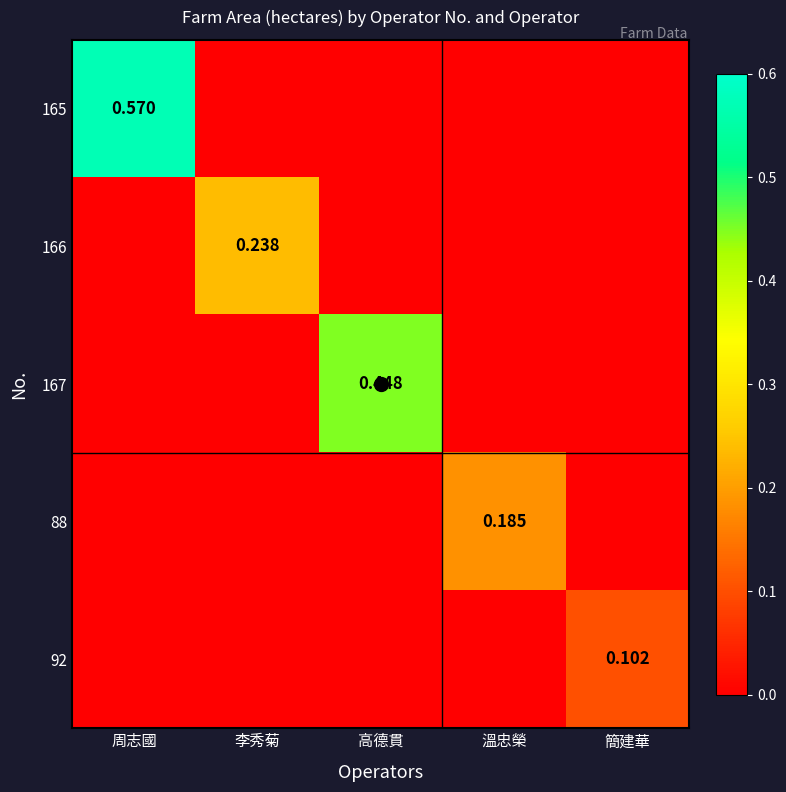

What is the spread (max minus min) of values at 簡建華?

0.1